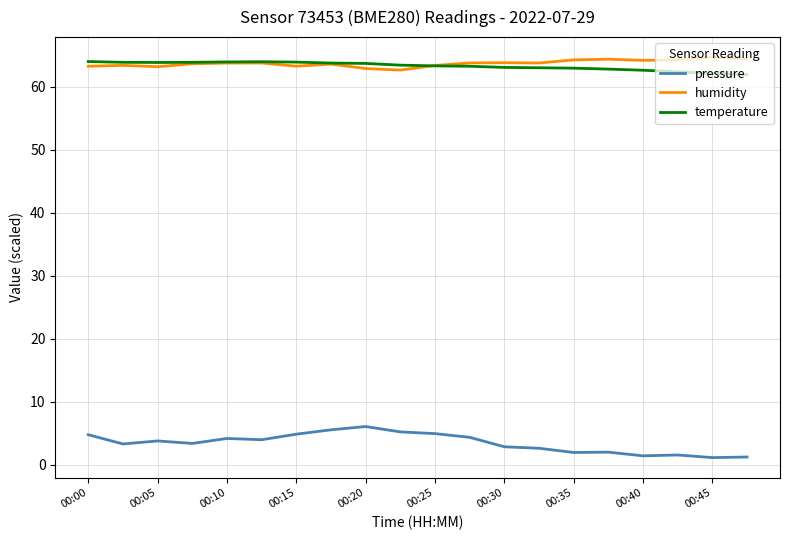

List the series in order of their peak value, lowest first.

pressure, temperature, humidity